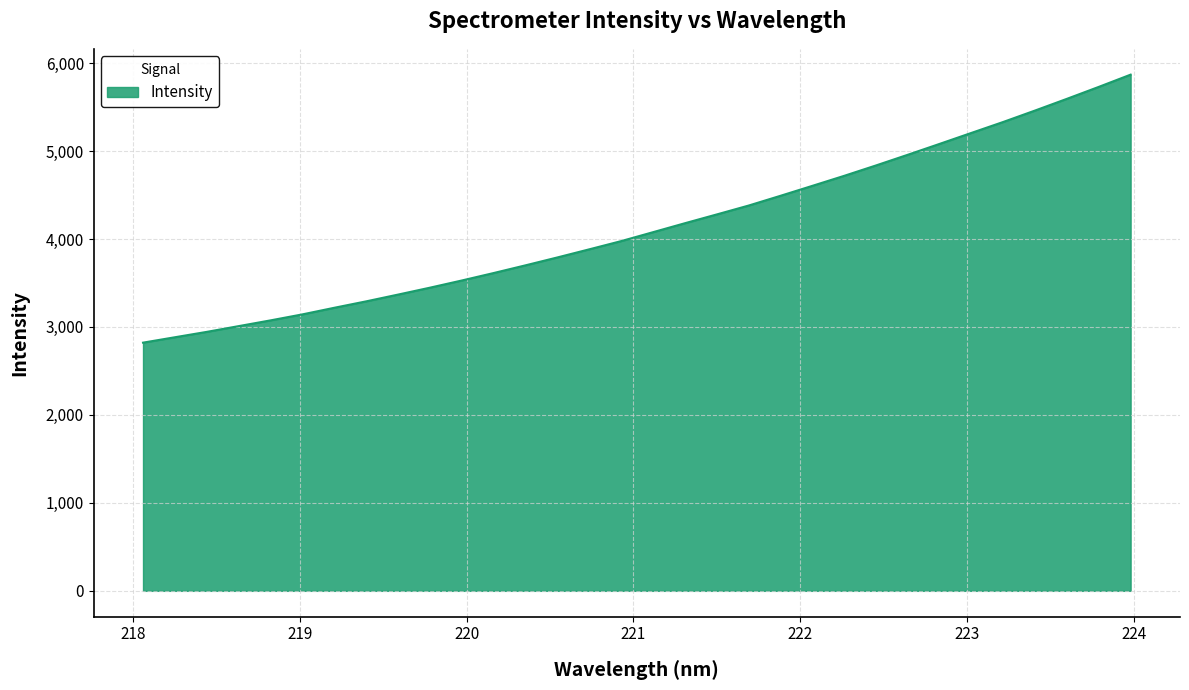

What is the difference between the maximum and minimum values?

3046.8